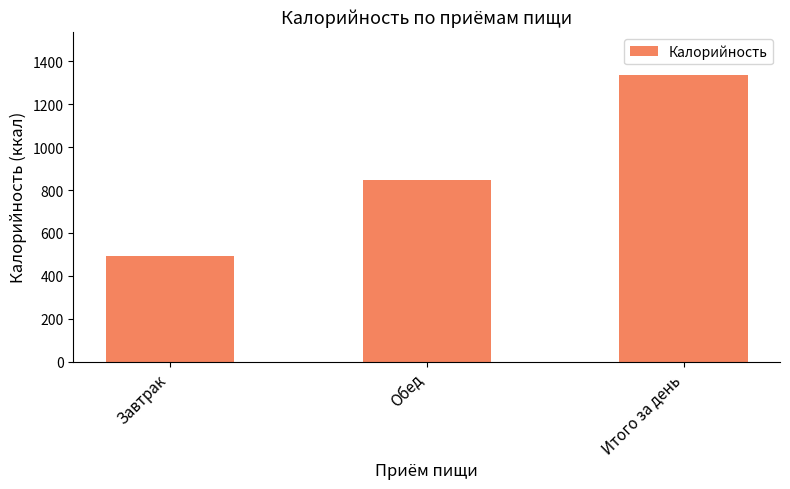

At which label is the value closest to 914?

Обед